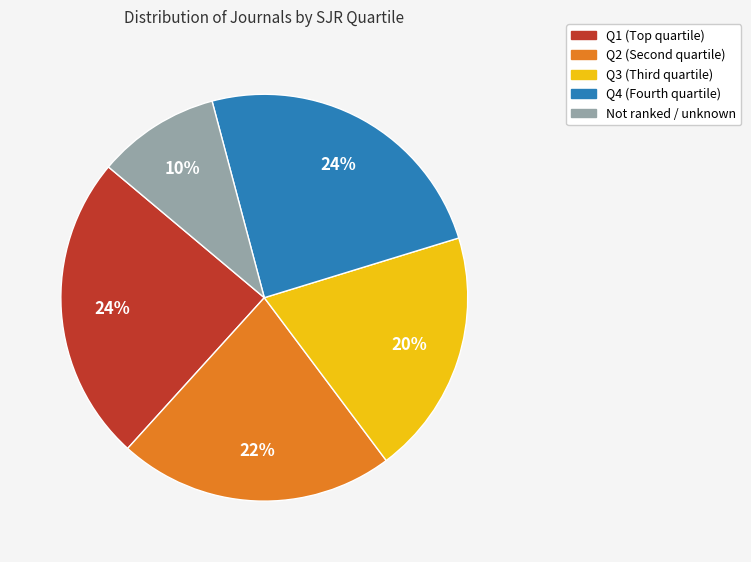

To the nearest percent, what is the average slice percentage?

20%